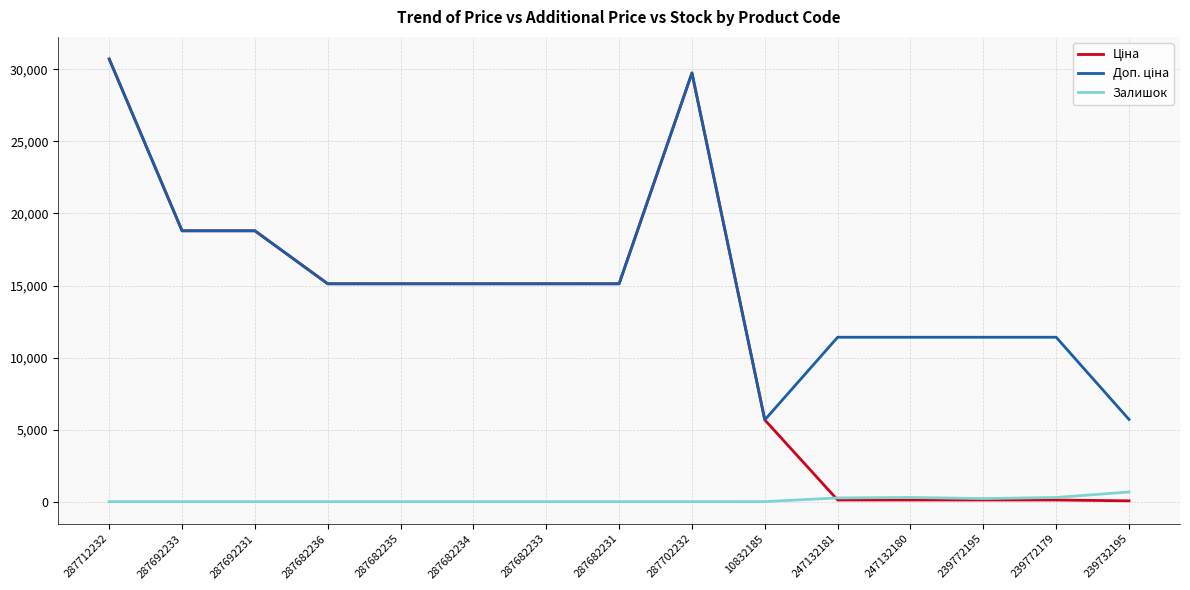

What is the difference between the maximum and minimum values in the Залишок series?

670.0